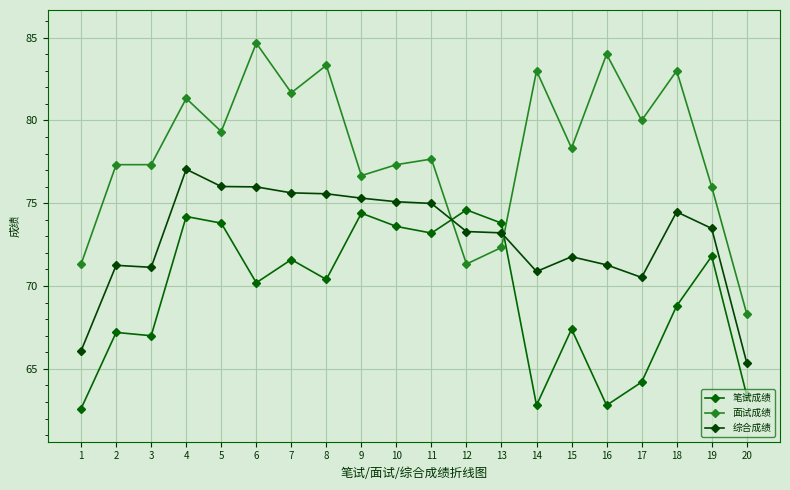

Which series has the largest range (max minus min)?

面试成绩